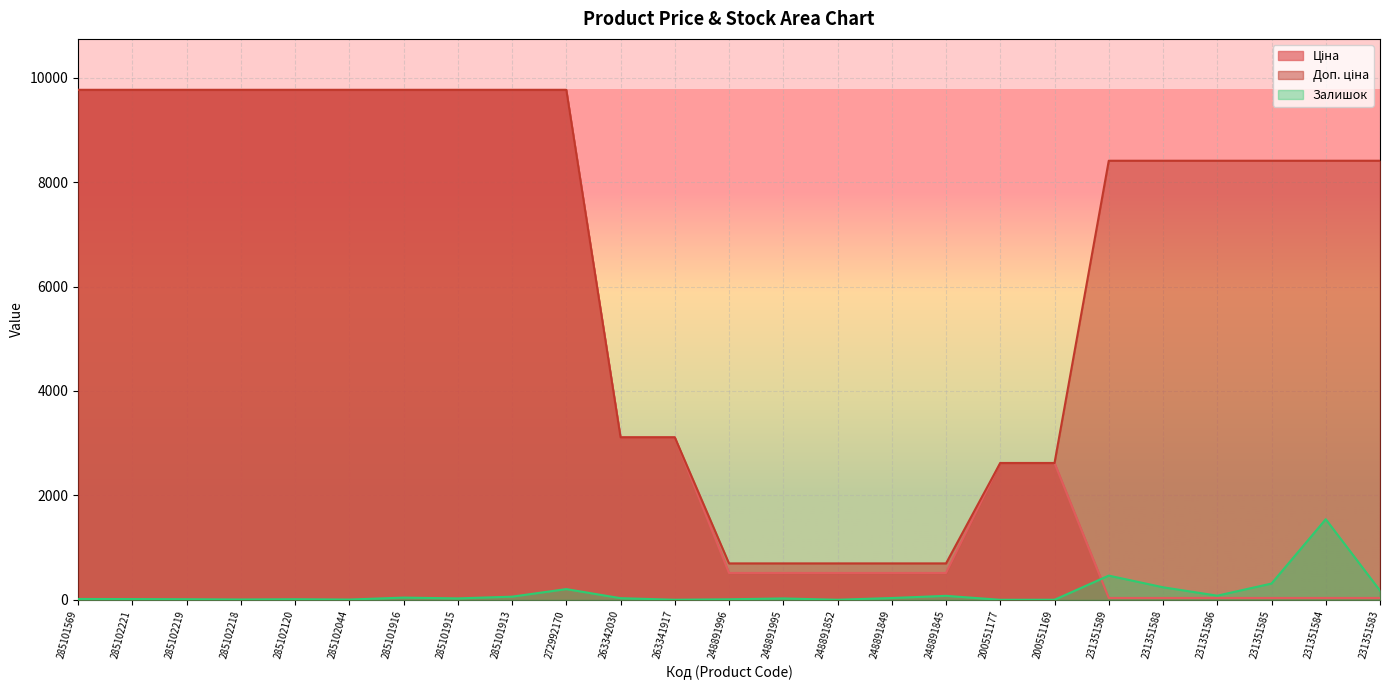

True or false: Залишок has more than 0 points higher than both neighbors.

True